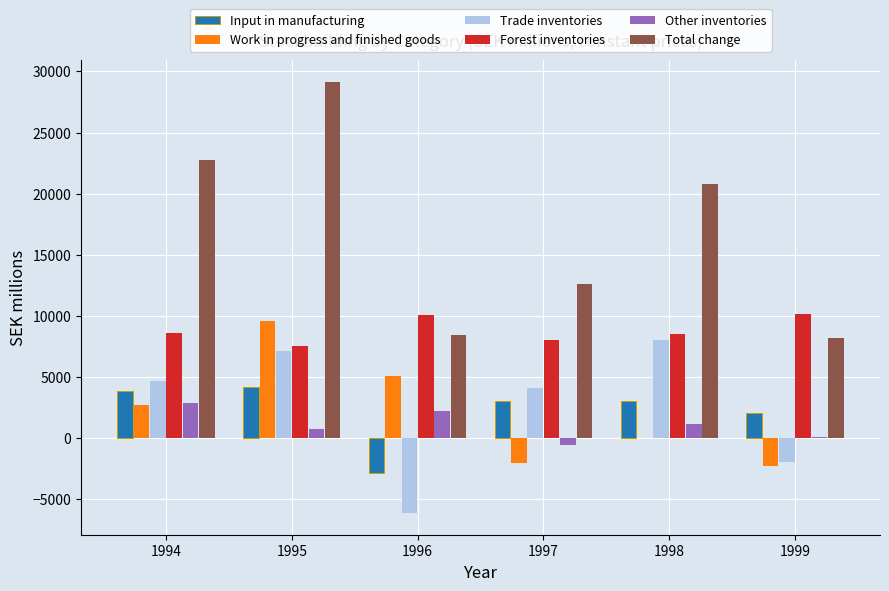

At which label is Input in manufacturing closest to 688?

1999